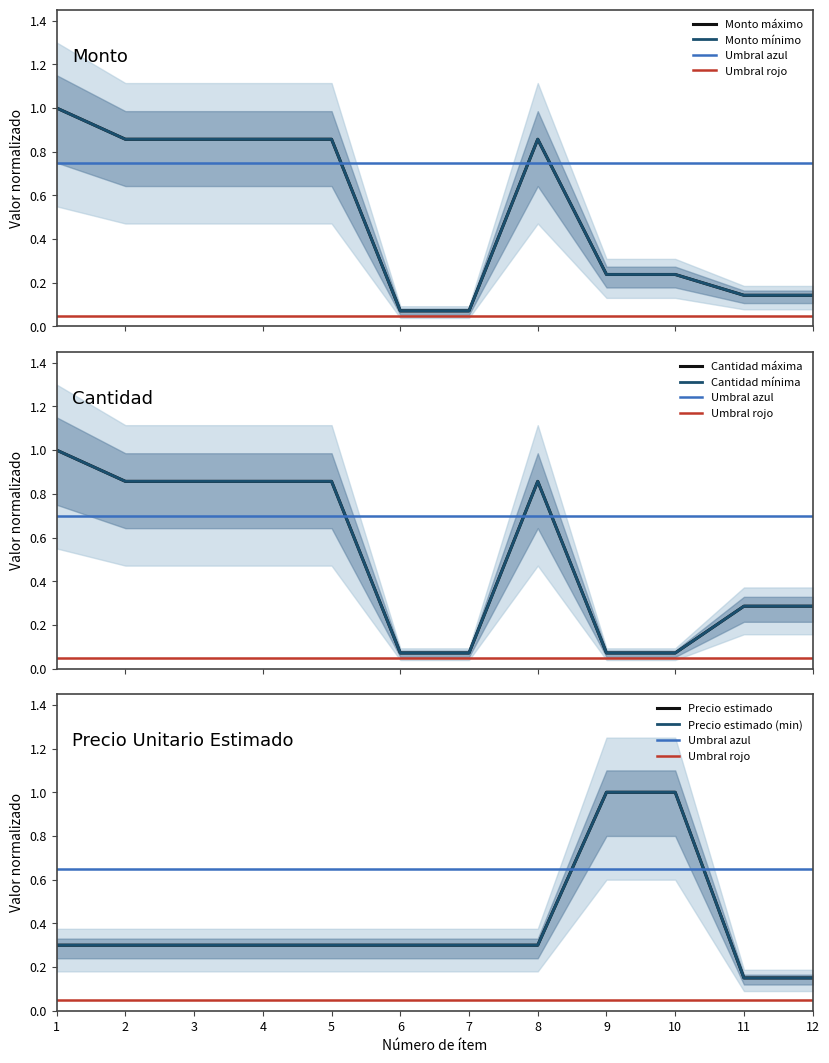

Which series has the widest spread of values?

monto